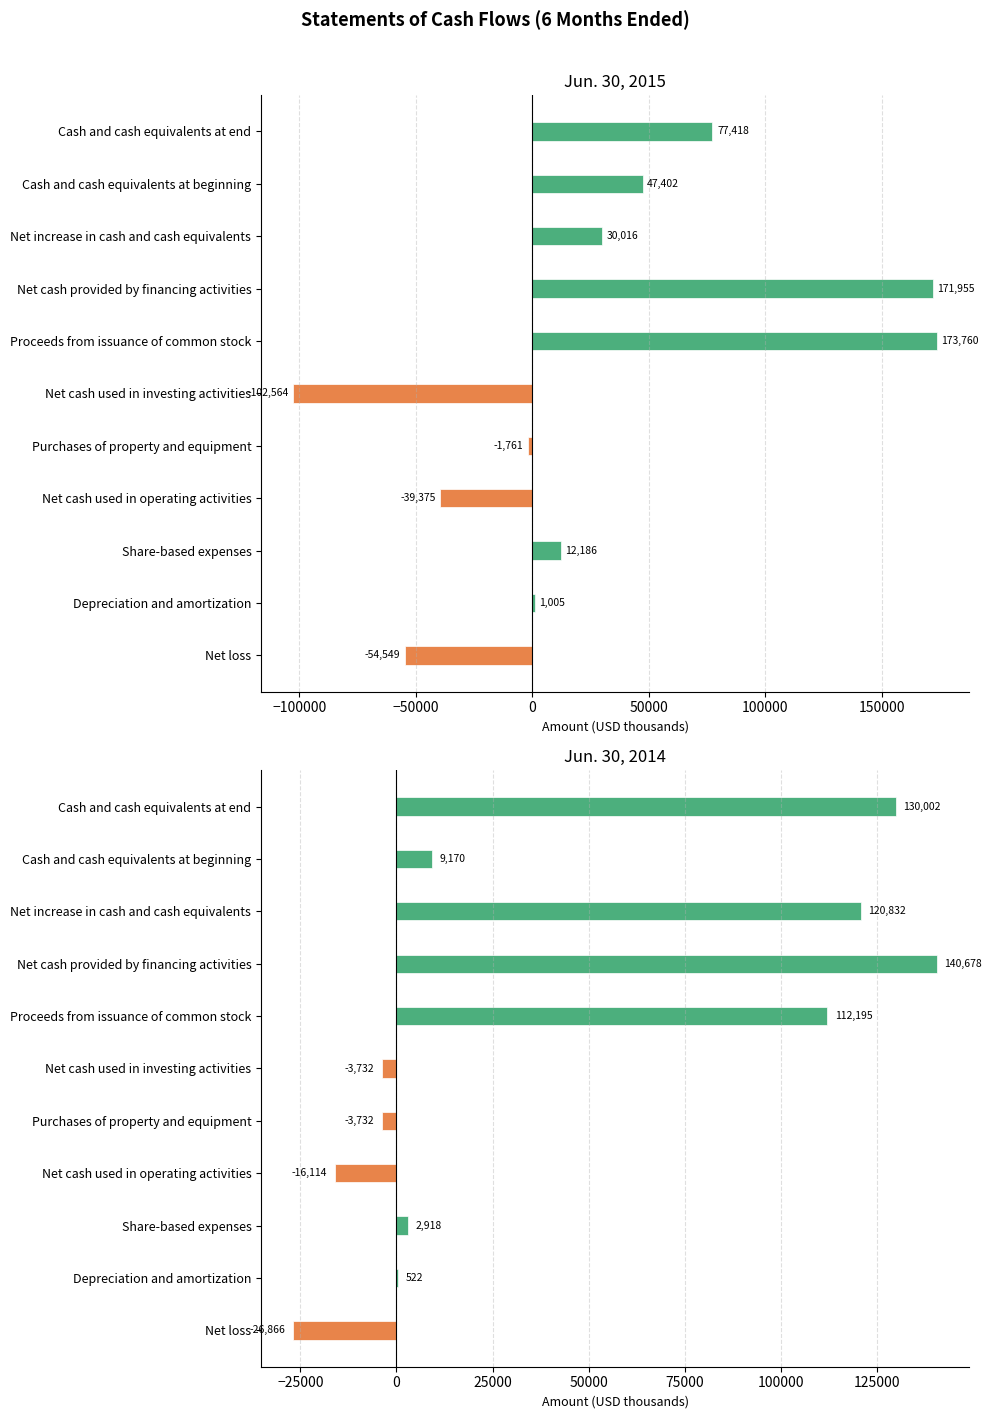

Which series changed the most between Net cash used in operating activities and Cash and cash equivalents at end?

Jun. 30, 2014